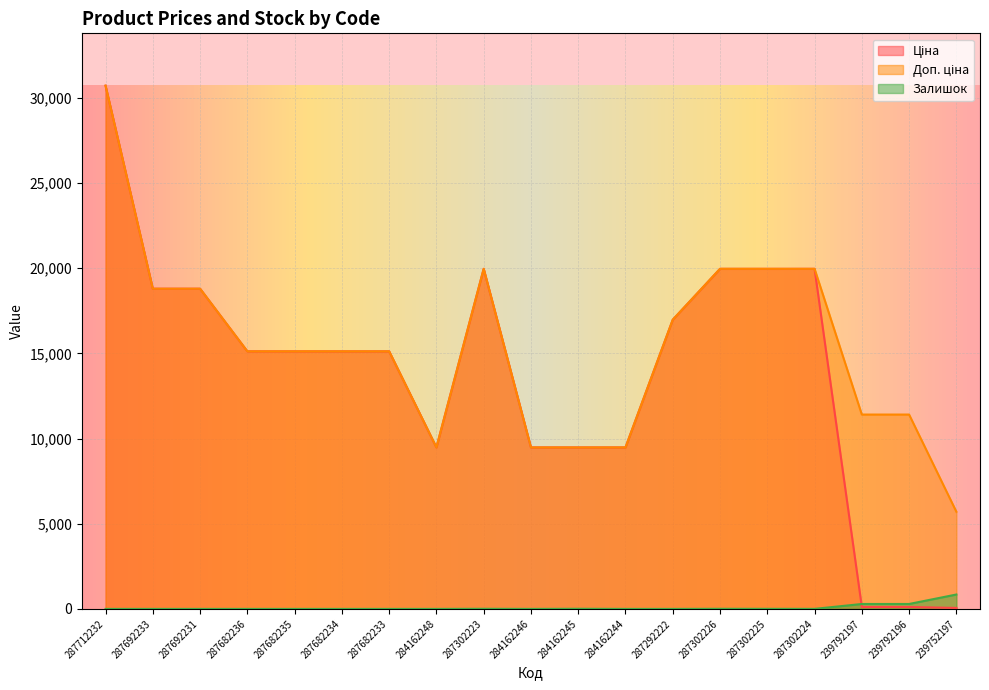

True or false: Доп. ціна and Залишок intersect in this chart.

False